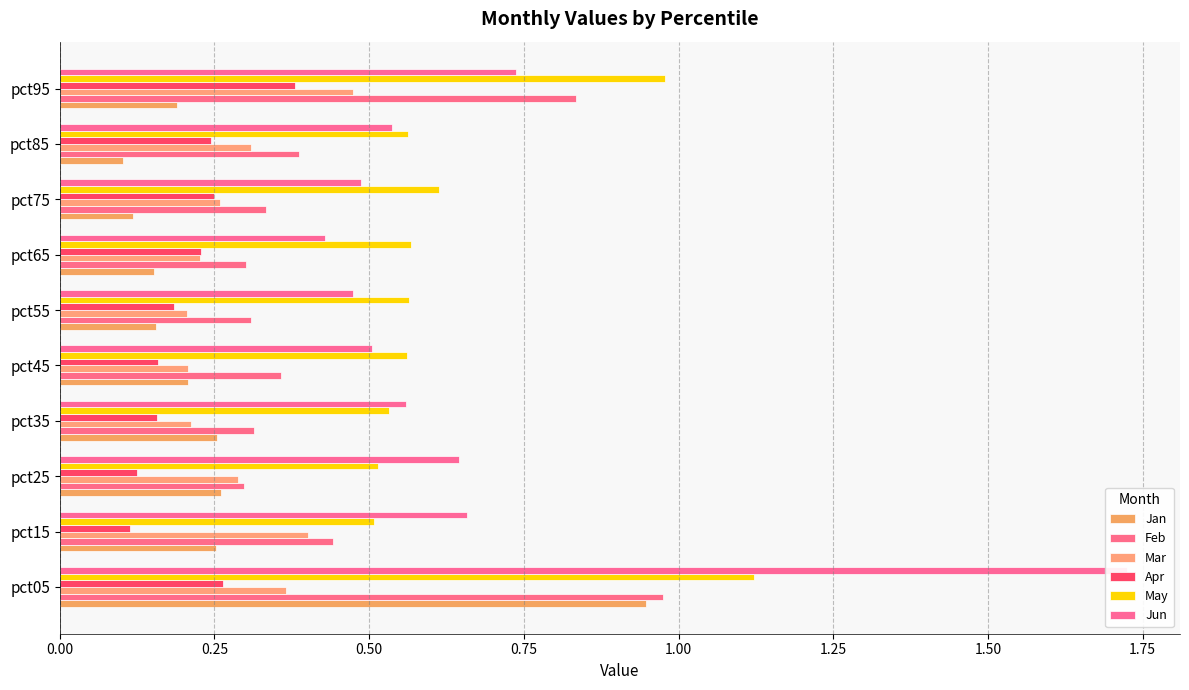

How many bars are there in each group?

6